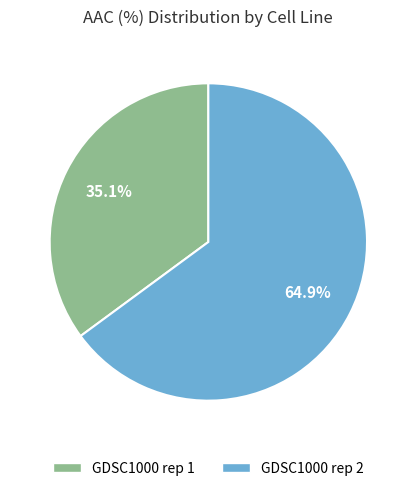

Which slice is the smallest?

GDSC1000 rep 1